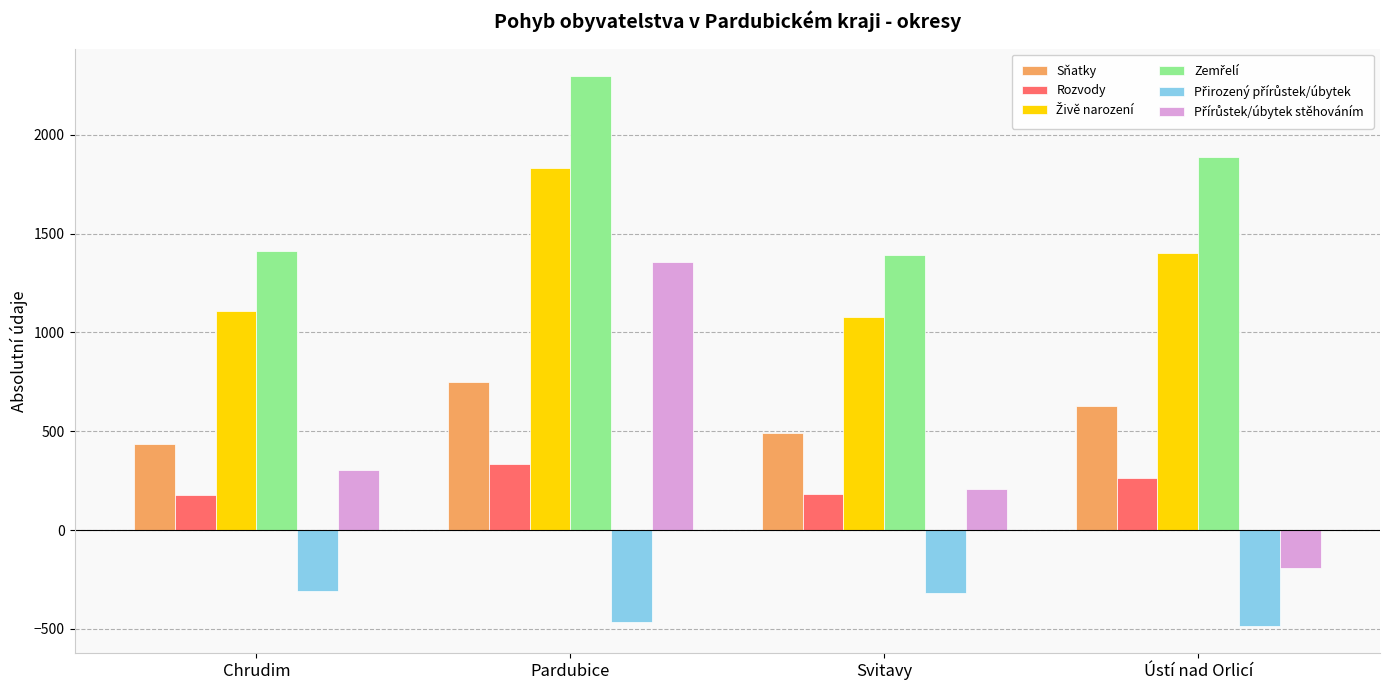

Where is Sňatky nearest to the value 594?

Ústí nad Orlicí